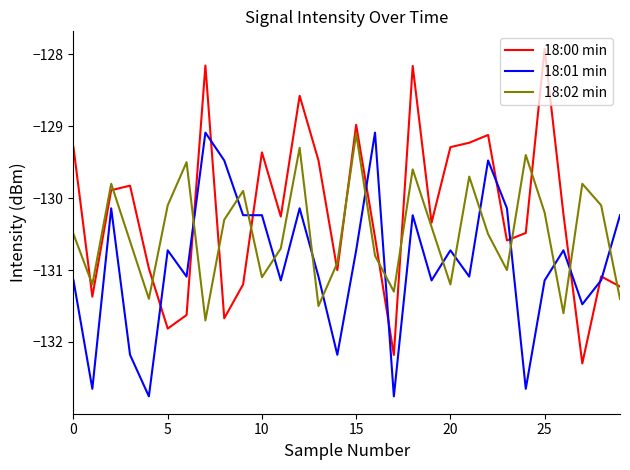

What is the highest value of the 18:02 min series?

-129.1